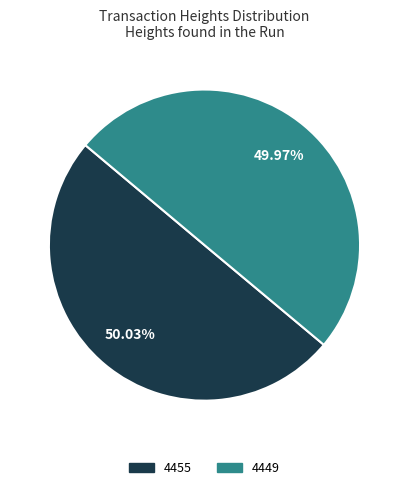

How many slices are in this pie chart?

2